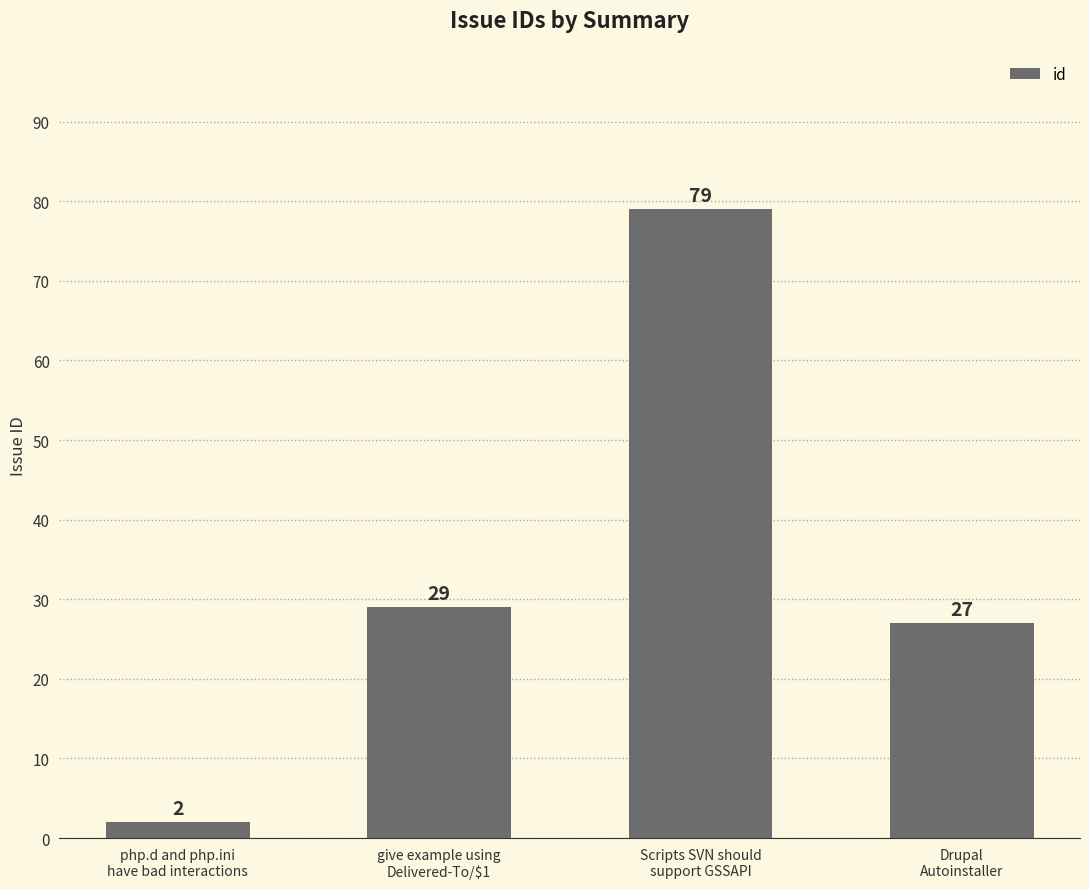

How many series are shown in this chart?

1